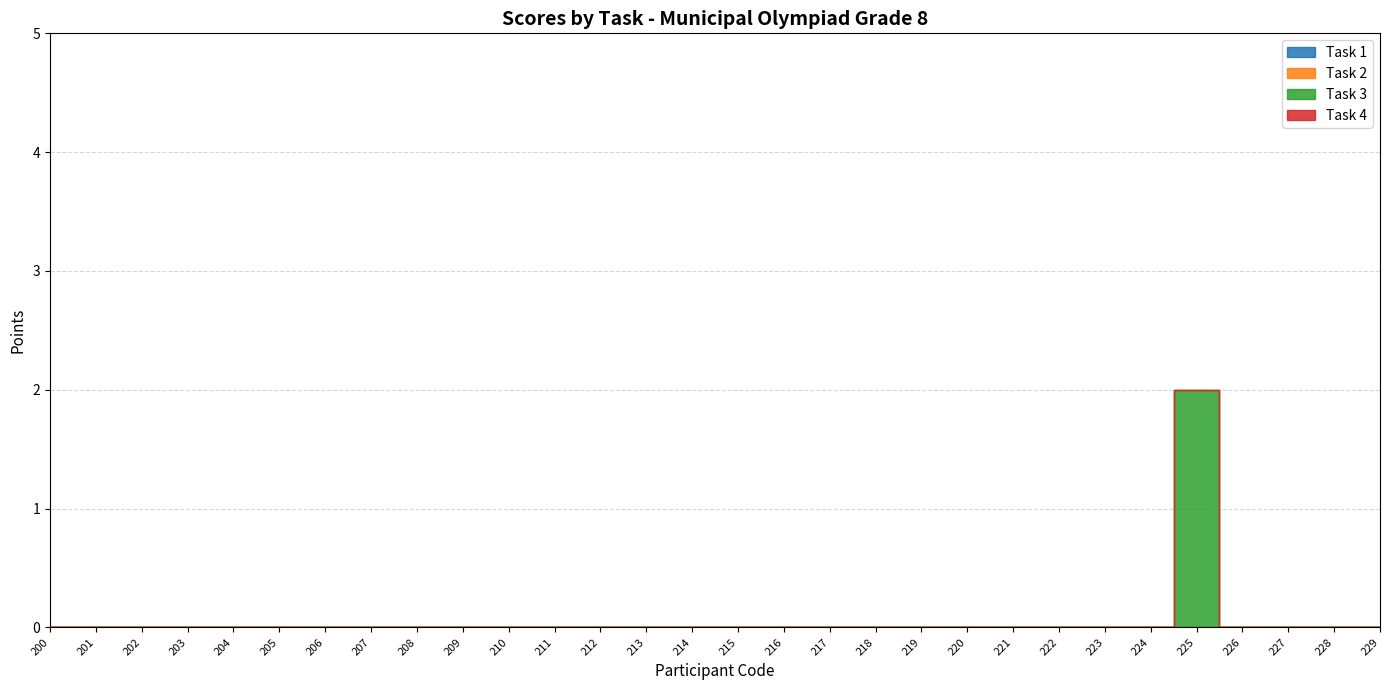

True or false: Task 4 and Task 2 cross at least once.

False